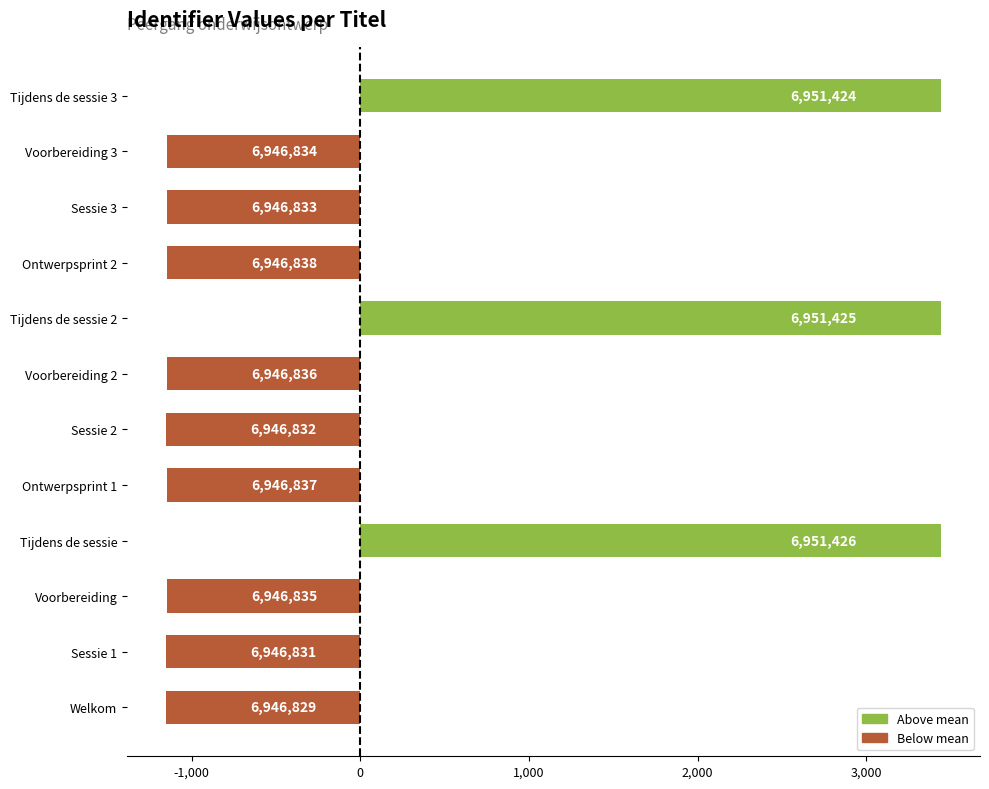

Are the bars horizontal?

Yes